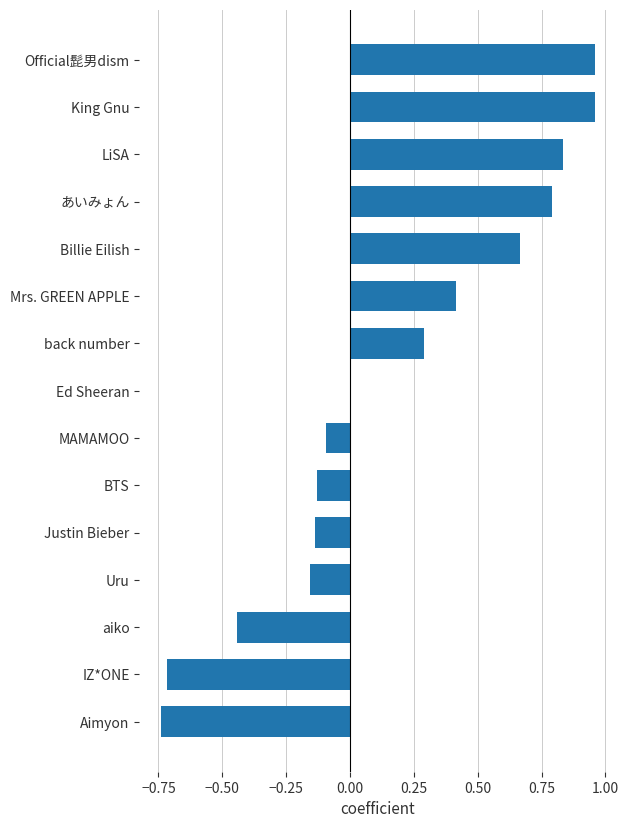

How many series are shown in this chart?

1